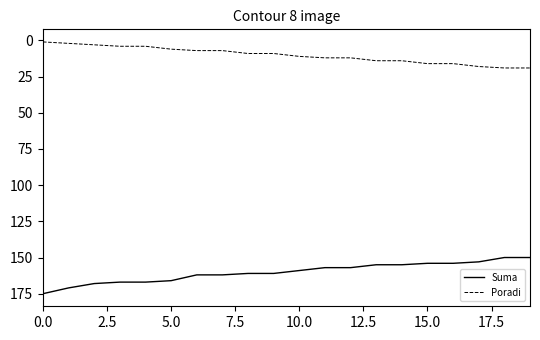

What are all the series names shown in the legend?

Suma, Poradi